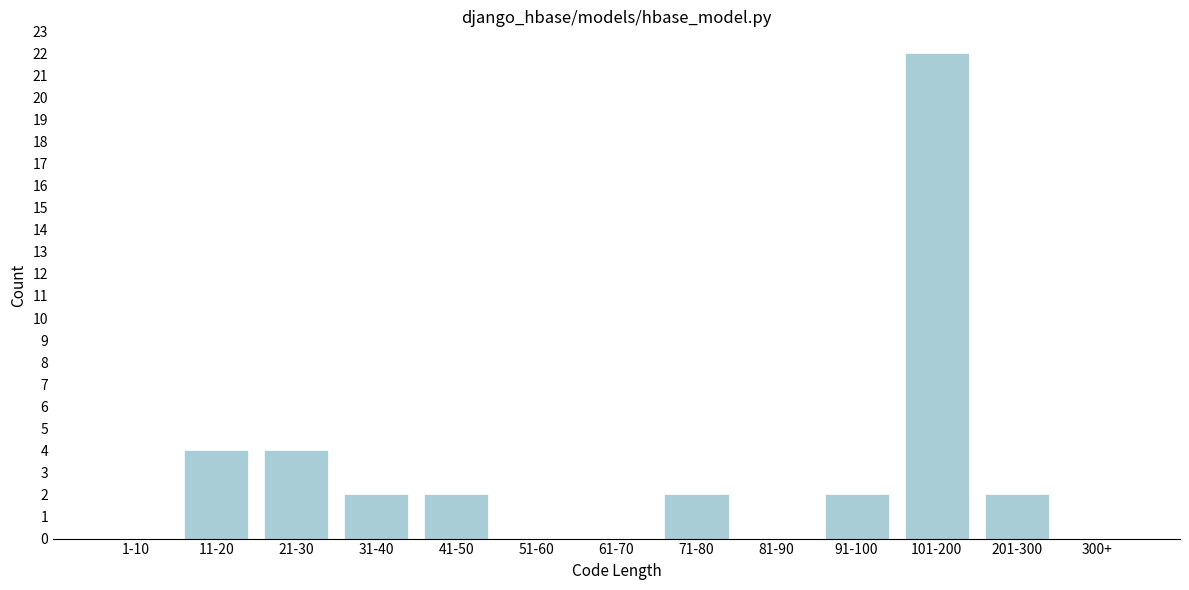

Reading left to right, extract all data points from this chart.

1-10=0	11-20=4	21-30=4	31-40=2	41-50=2	51-60=0	61-70=0	71-80=2	81-90=0	91-100=2	101-200=22	201-300=2	300+=0